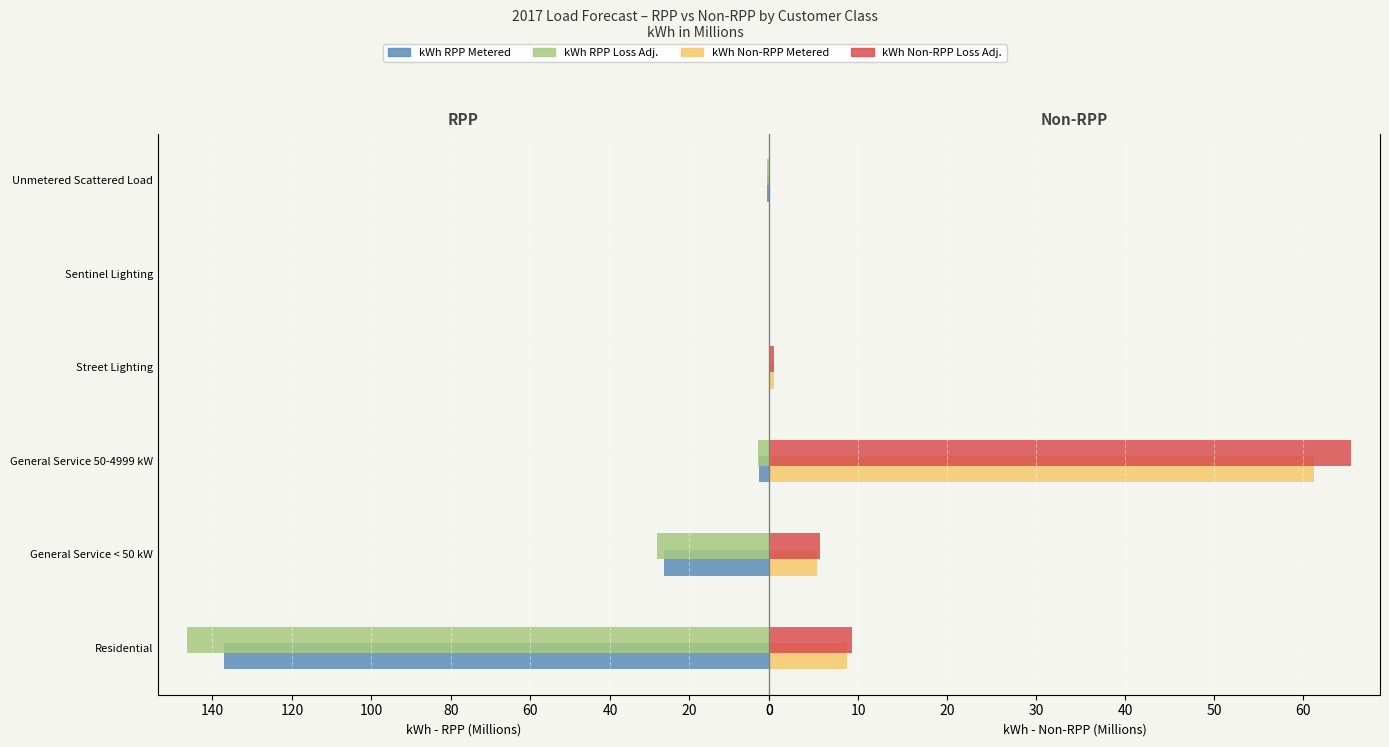

Between General Service < 50 kW and General Service 50-4999 kW, which is larger?

General Service < 50 kW